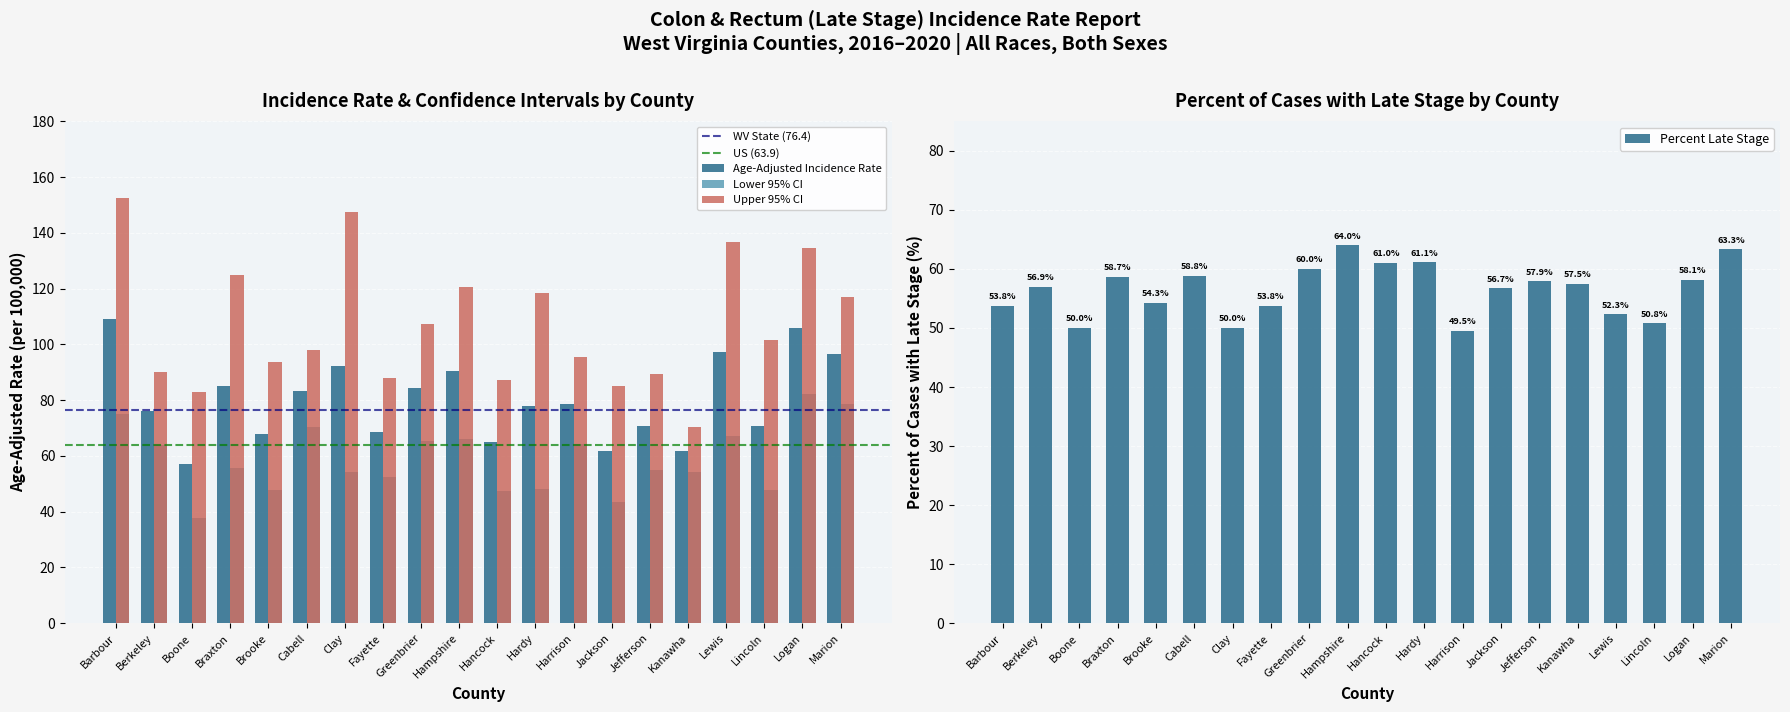

What is the sum of the Age-Adjusted Incidence Rate values at Lewis and Lincoln?

168.3